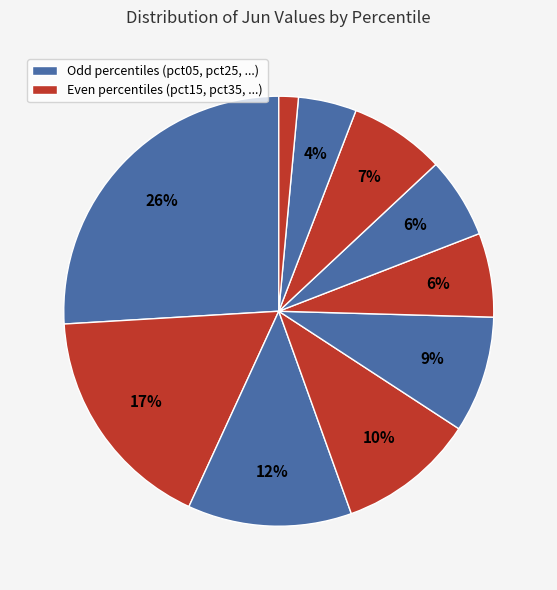

Is there a majority slice in this chart?

No